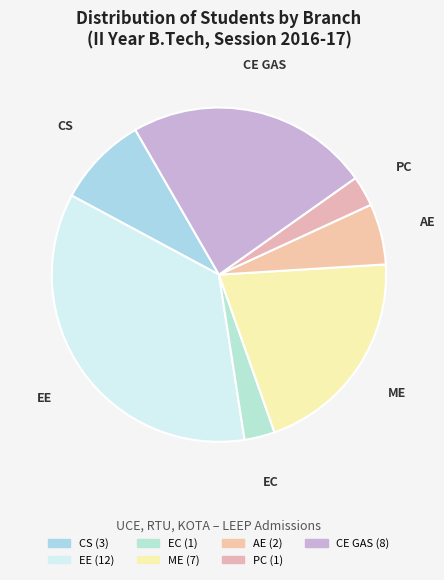

Approximately how many times larger is the value at EC compared to PC?

1.0